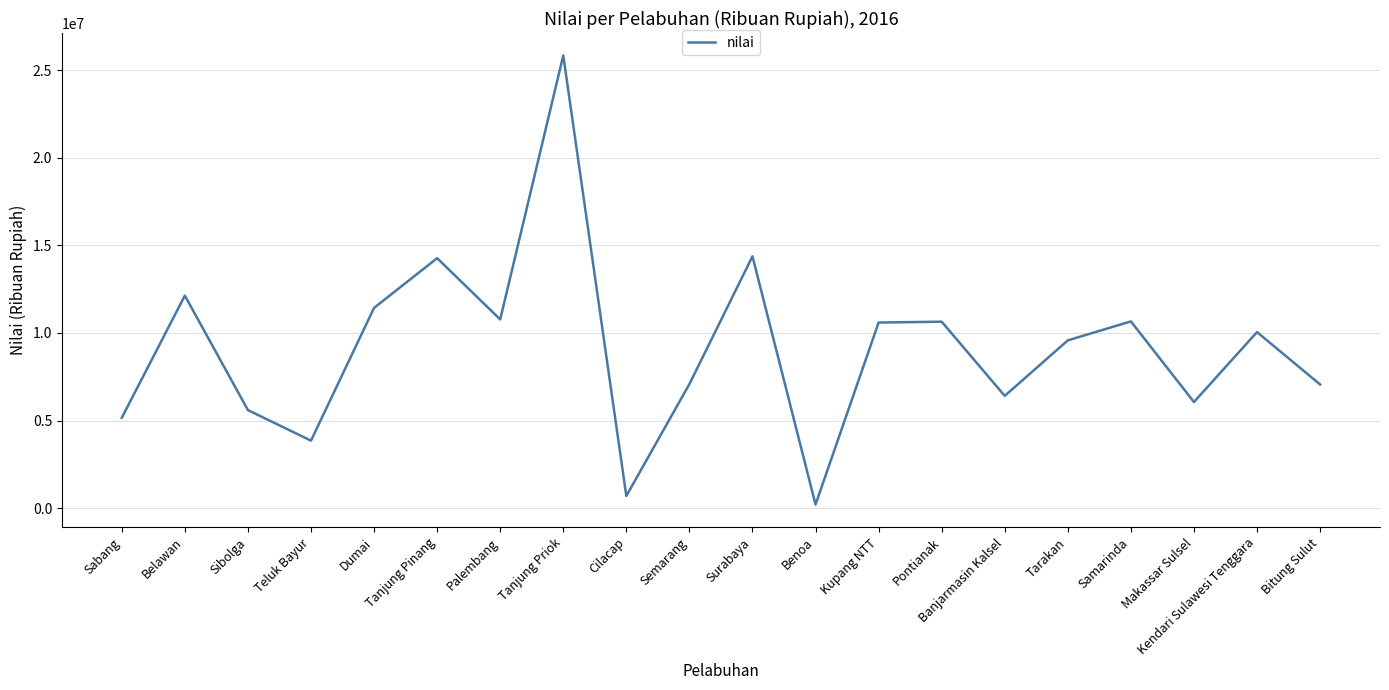

True or false: the data has more than 2 interior local peaks.

True